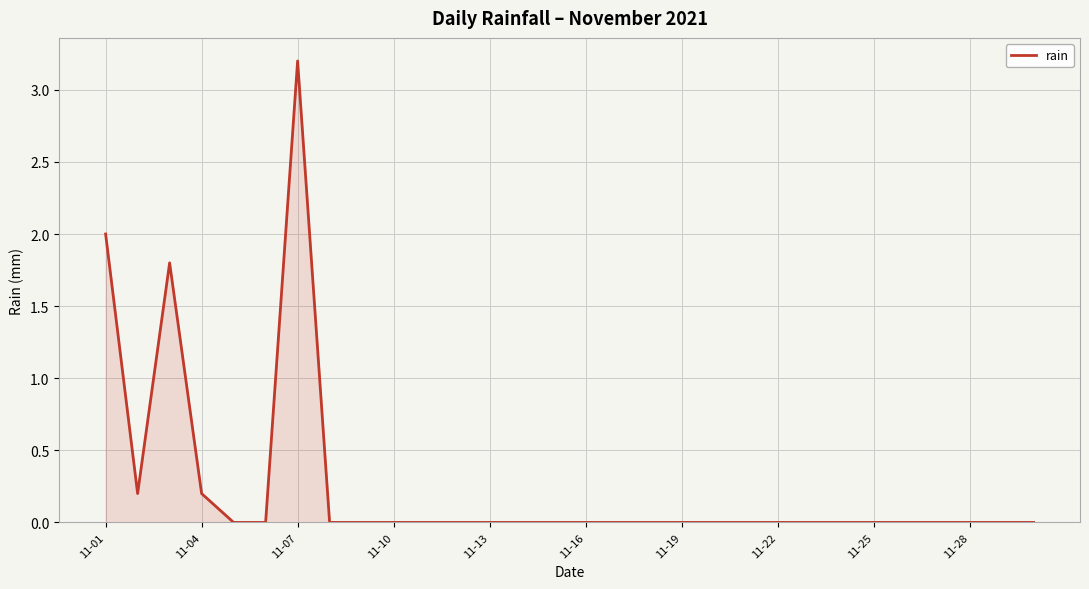

What is the greatest value displayed?

3.2